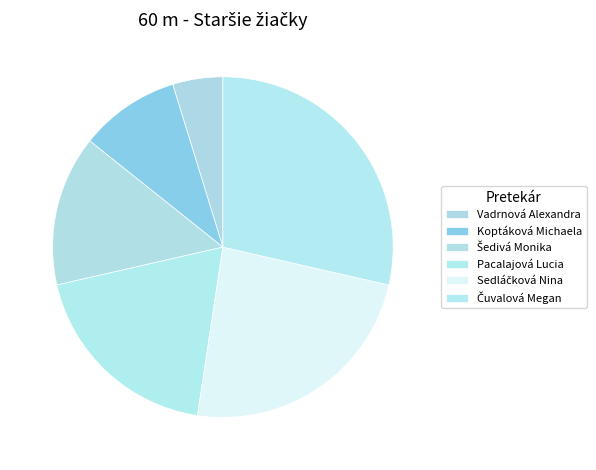

Which category has the smallest portion of the pie?

Vadrnová Alexandra